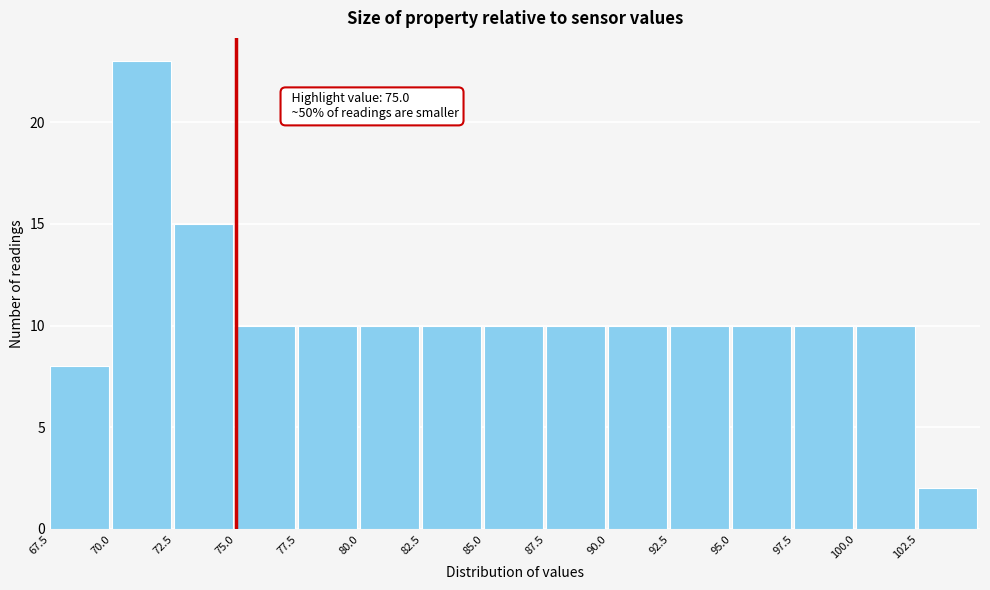

Over which range of the x-axis is the bar tallest?

70.0 to 72.5